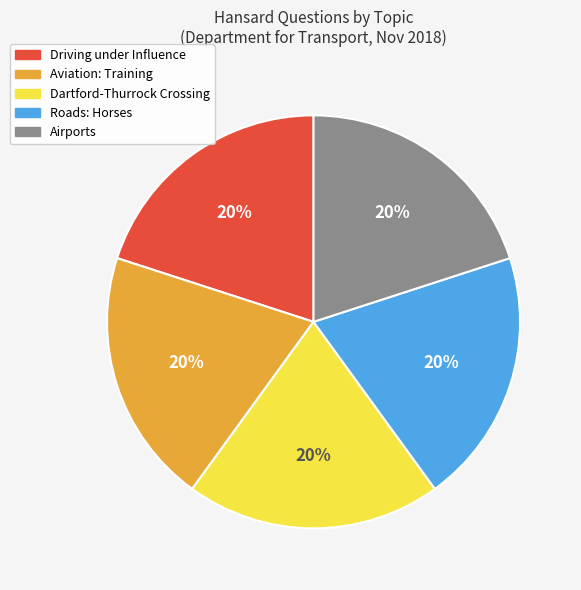

Is it true that Aviation: Training is 8% of the pie?

False